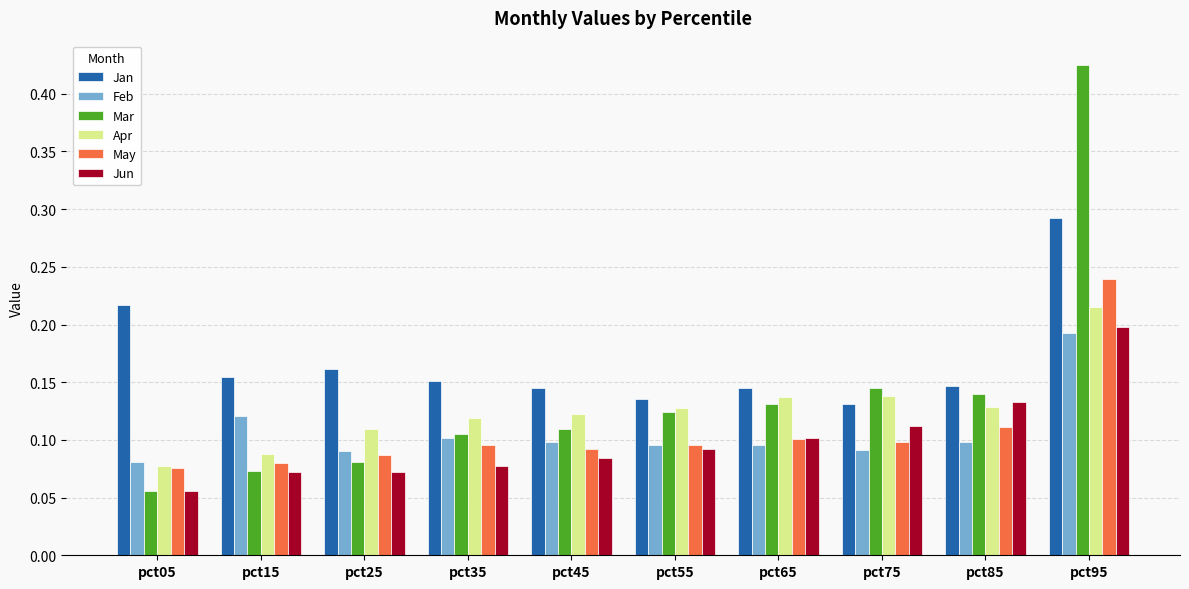

Which series has the largest range (max minus min)?

Mar